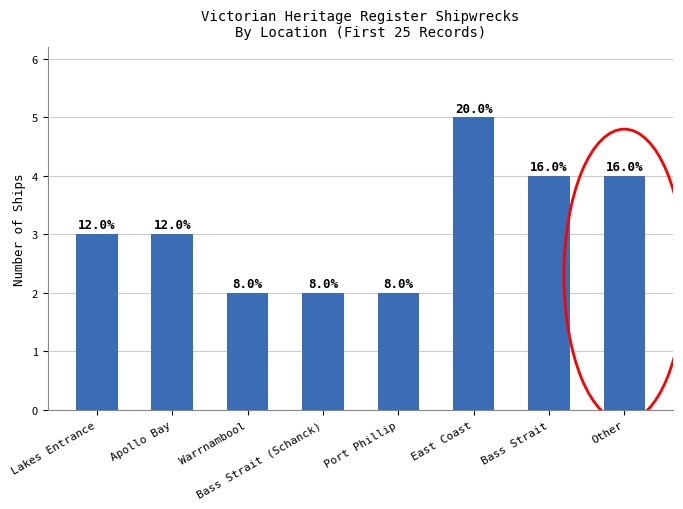

What is the difference between the values at Port Phillip and Bass Strait?

2